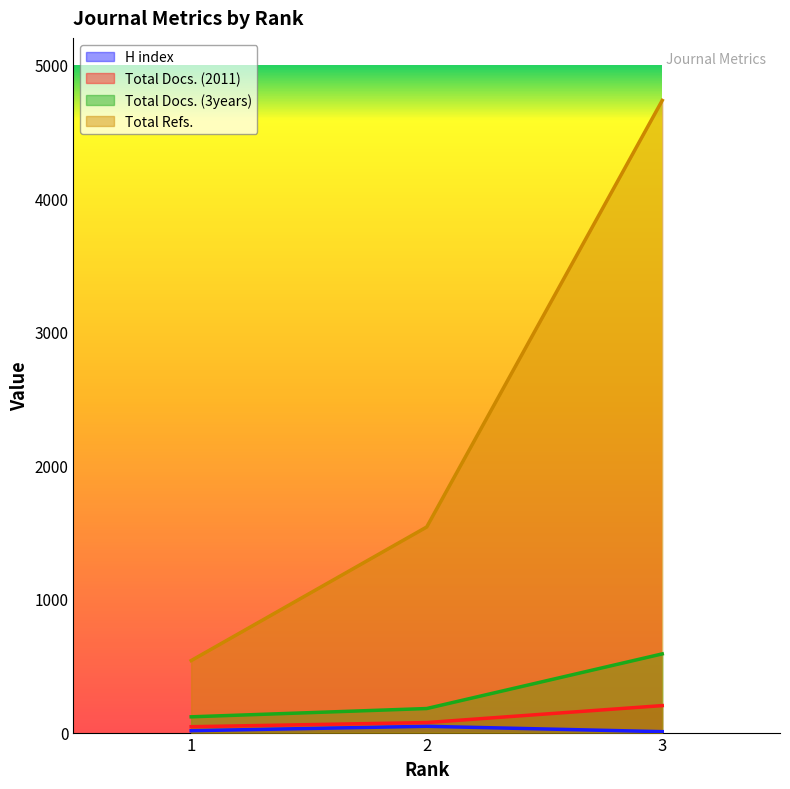

Which series has the widest spread of values?

Total Refs.